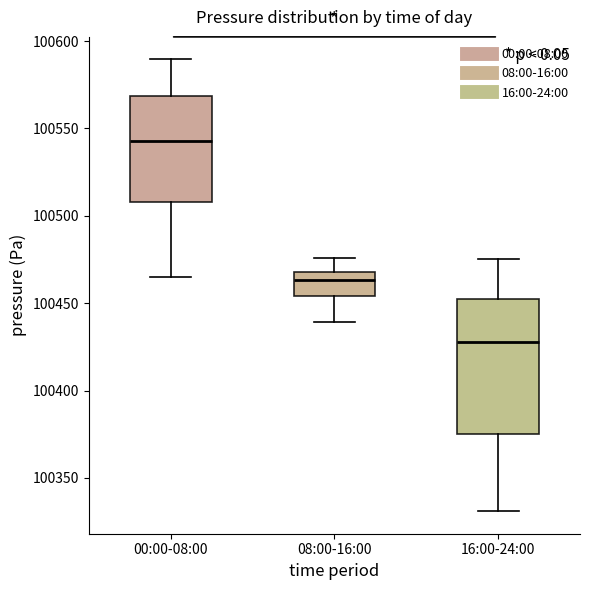

Reading left to right, transcribe this box plot: for each box, give where its median line is, the range the box spans, and where its two whiskers end, as read against the y-axis. The values are not printed on the chart, so give them approximately, as read against the axis.

00:00-08:00: median 100545, box 100510 to 100570, whiskers 100465 to 100590
08:00-16:00: median 100465, box 100455 to 100470, whiskers 100440 to 100475
16:00-24:00: median 100430, box 100375 to 100450, whiskers 100330 to 100475